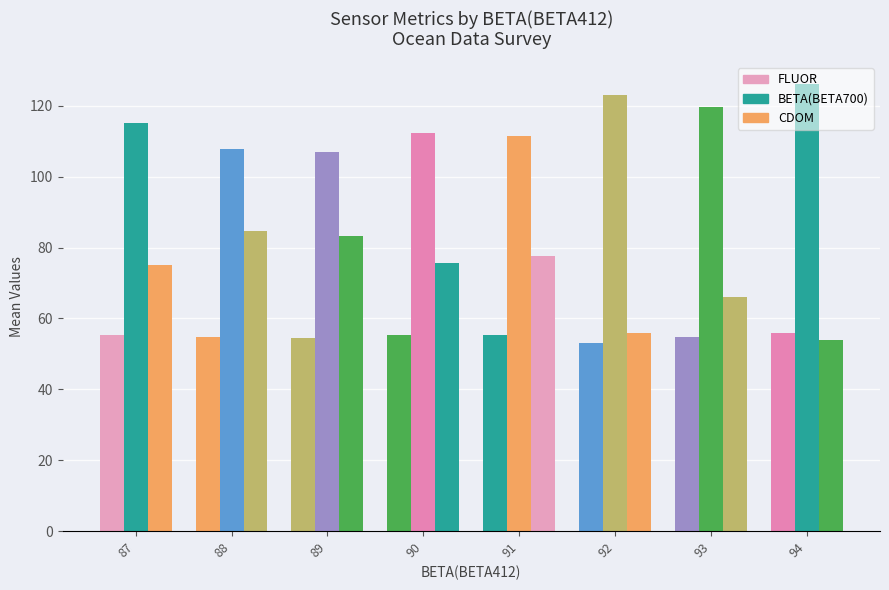

At how many categories does at least one series exceed 73?

8